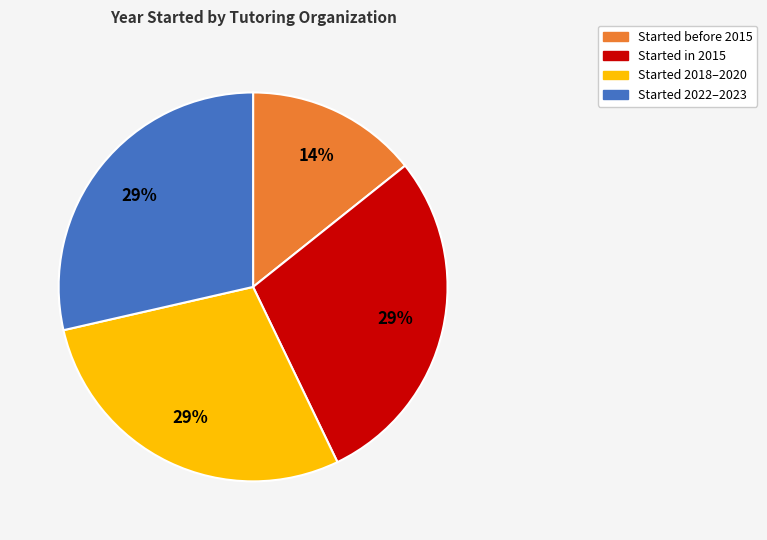

Count the number of slices in the pie.

4